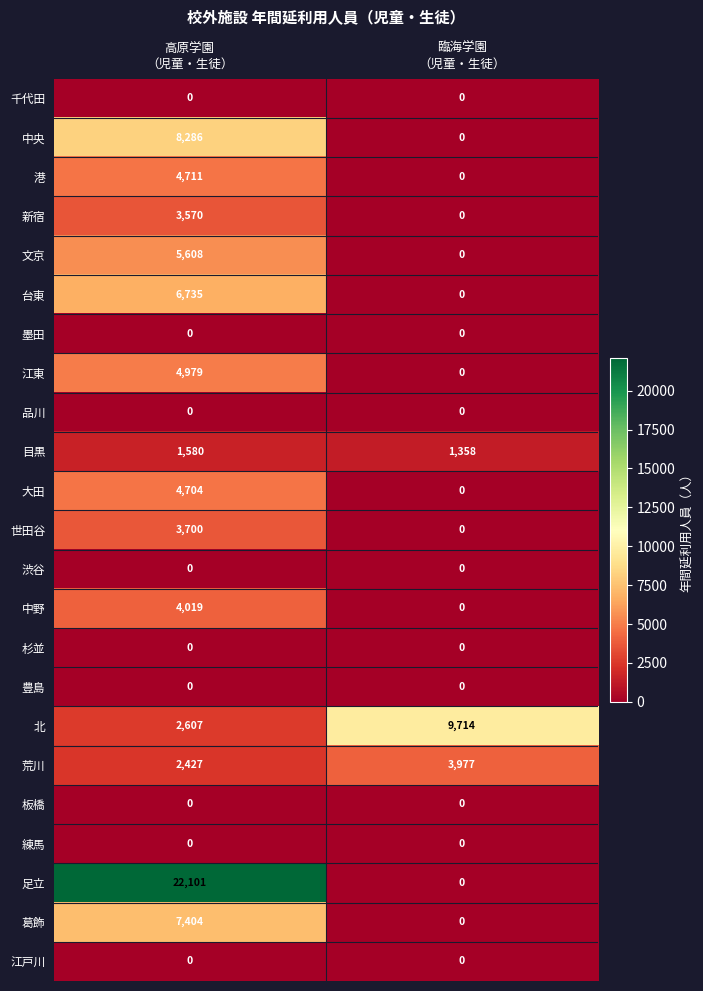

Which series has the widest spread of values?

足立